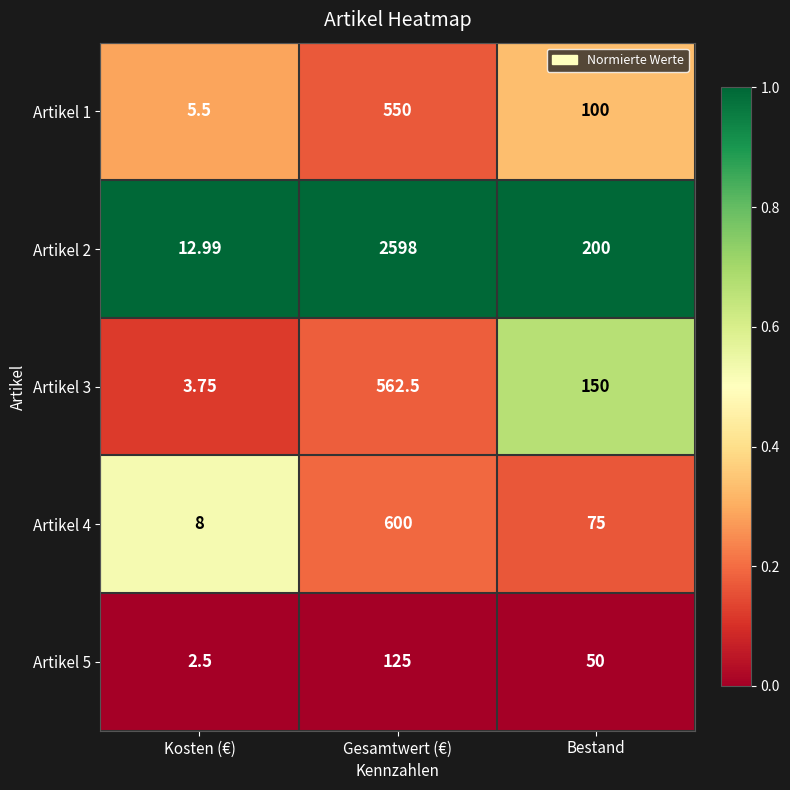

How many data points does each series have?

3